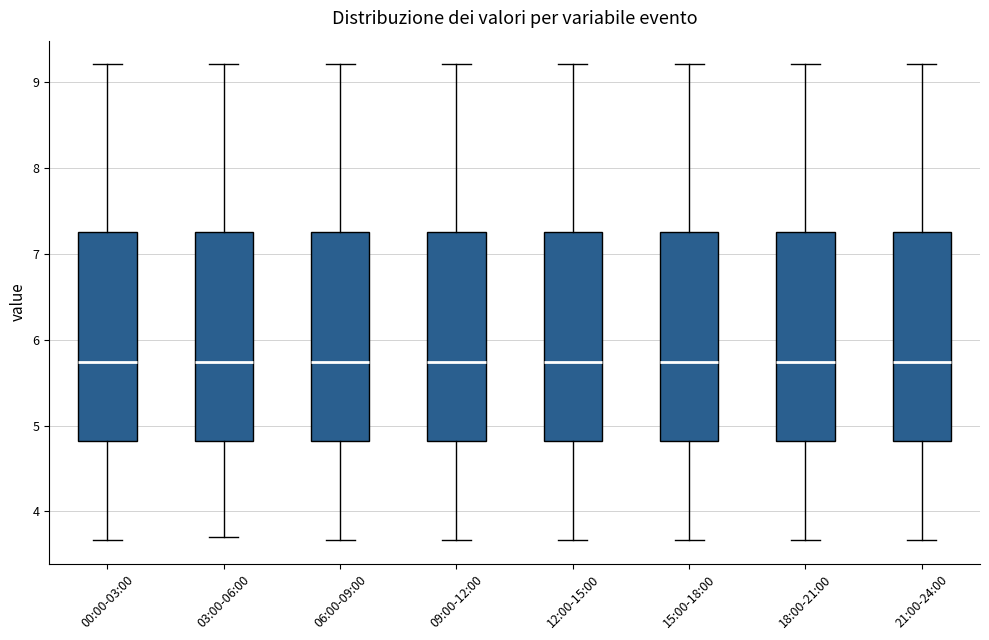

Reading left to right, read every box against the y-axis: the position of its median line, the range the box covers, and the ends of its whiskers. The values are not printed on the chart, so give them approximately, as read against the axis.

00:00-03:00: median 5.7, box 4.8 to 7.3, whiskers 3.7 to 9.2
03:00-06:00: median 5.7, box 4.8 to 7.3, whiskers 3.7 to 9.2
06:00-09:00: median 5.7, box 4.8 to 7.3, whiskers 3.7 to 9.2
09:00-12:00: median 5.7, box 4.8 to 7.3, whiskers 3.7 to 9.2
12:00-15:00: median 5.7, box 4.8 to 7.3, whiskers 3.7 to 9.2
15:00-18:00: median 5.7, box 4.8 to 7.3, whiskers 3.7 to 9.2
18:00-21:00: median 5.7, box 4.8 to 7.3, whiskers 3.7 to 9.2
21:00-24:00: median 5.7, box 4.8 to 7.3, whiskers 3.7 to 9.2